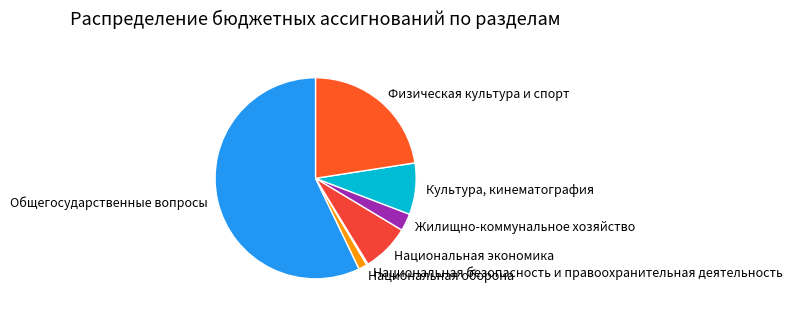

Between Национальная экономика and Общегосударственные вопросы, which is larger?

Общегосударственные вопросы